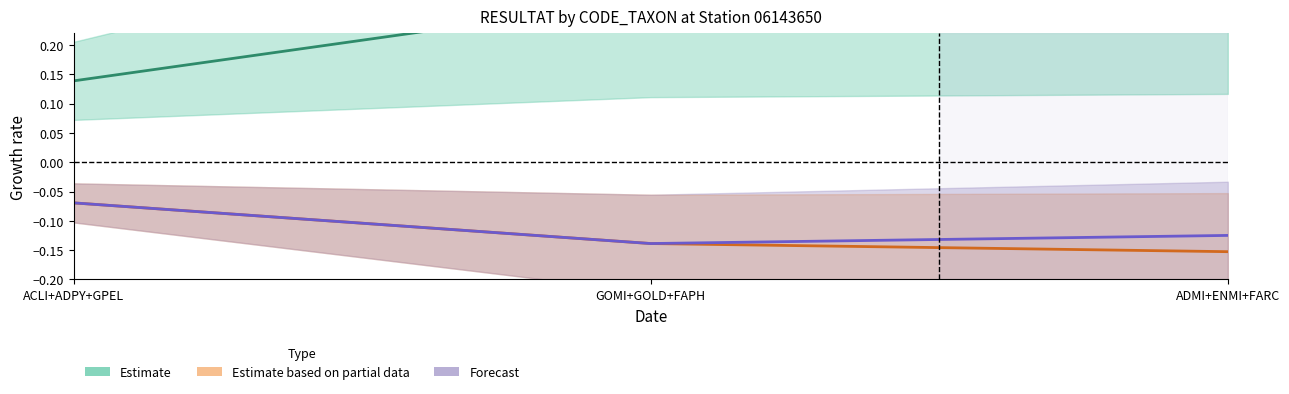

List the labels in order of Estimate value, smallest first.

ACLI+ADPY+GPEL, GOMI+GOLD+FAPH, ADMI+ENMI+FARC